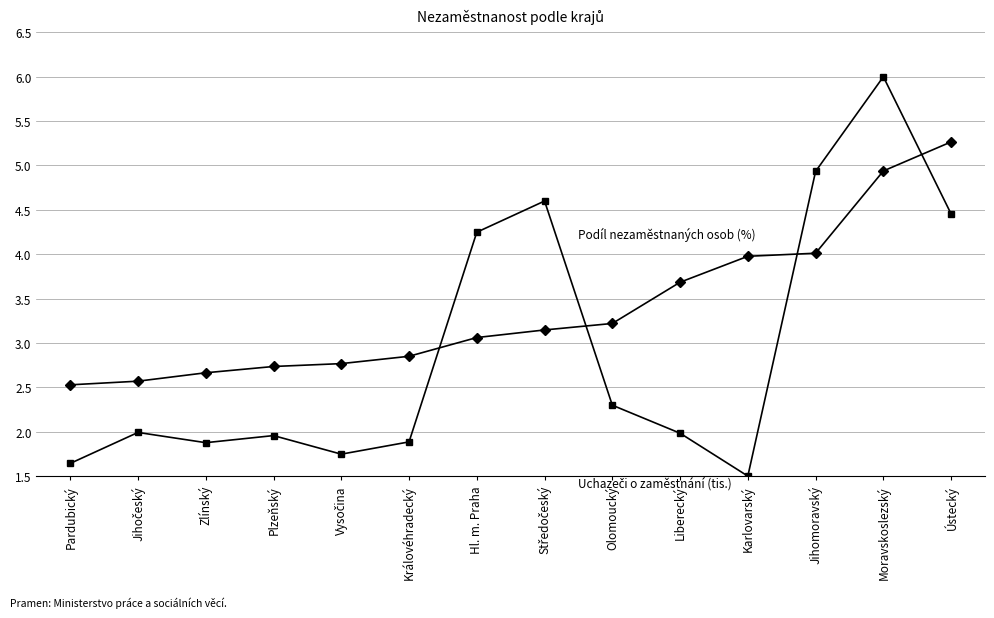

Count the number of categories in the chart.

14